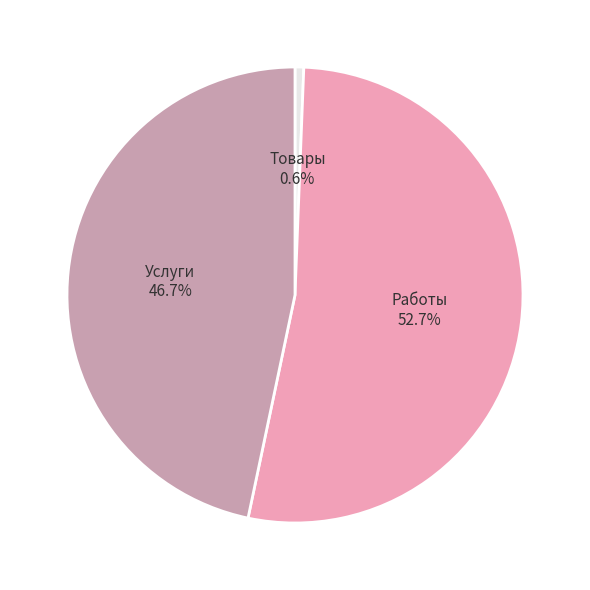

How many segments does this pie chart have?

3